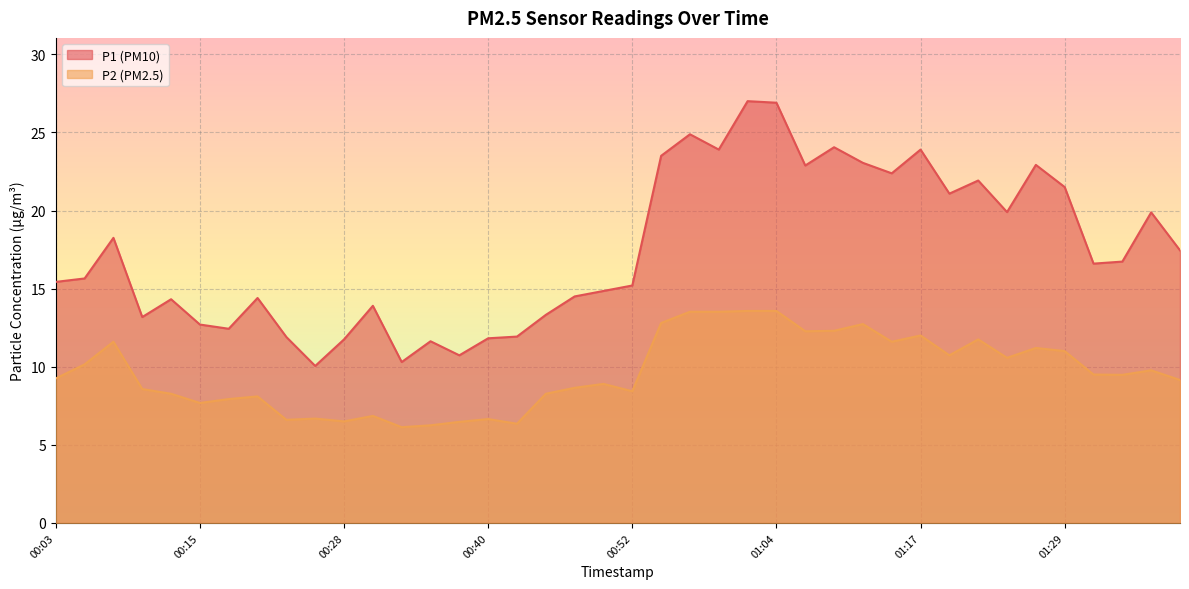

True or false: P2 and P1 intersect in this chart.

False